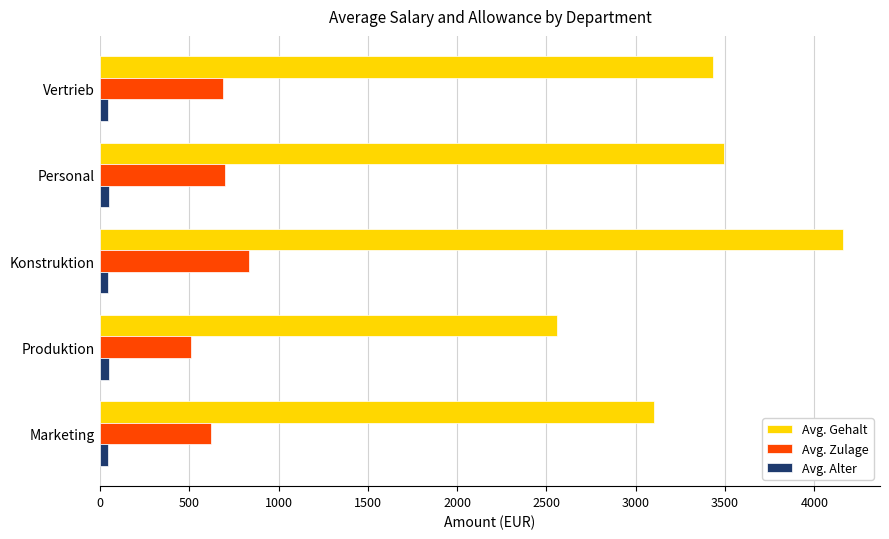

What is the lowest value of the Avg. Zulage series?

511.5